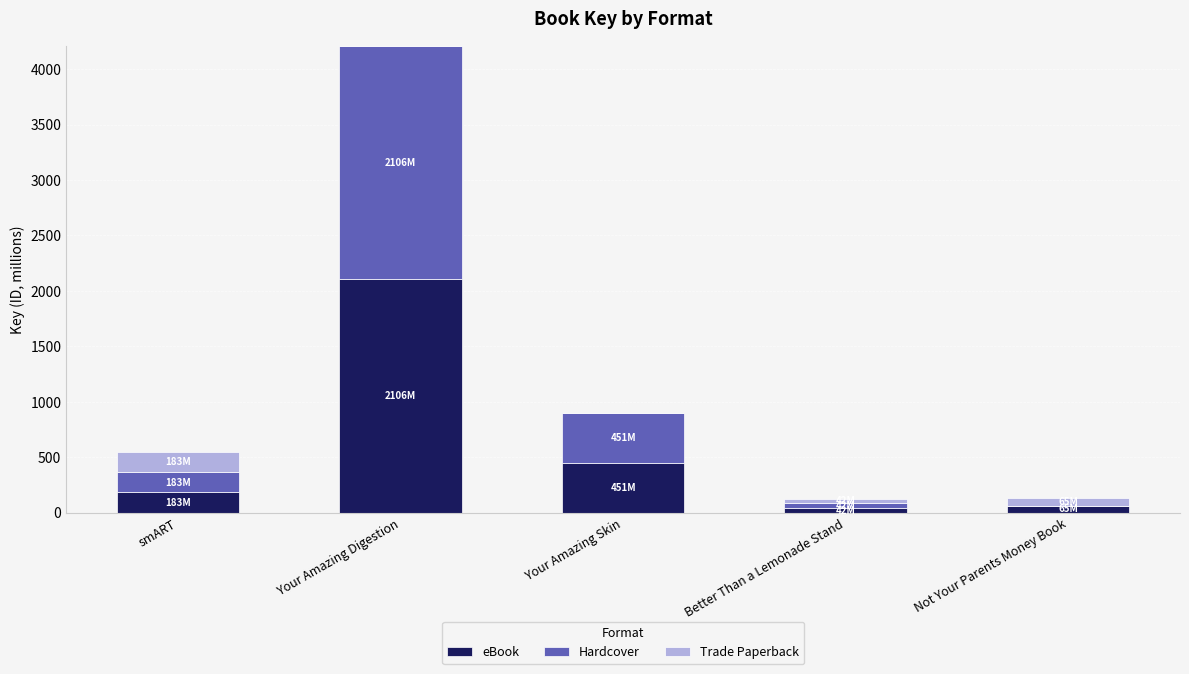

What is the highest value of the eBook series?

2105.8